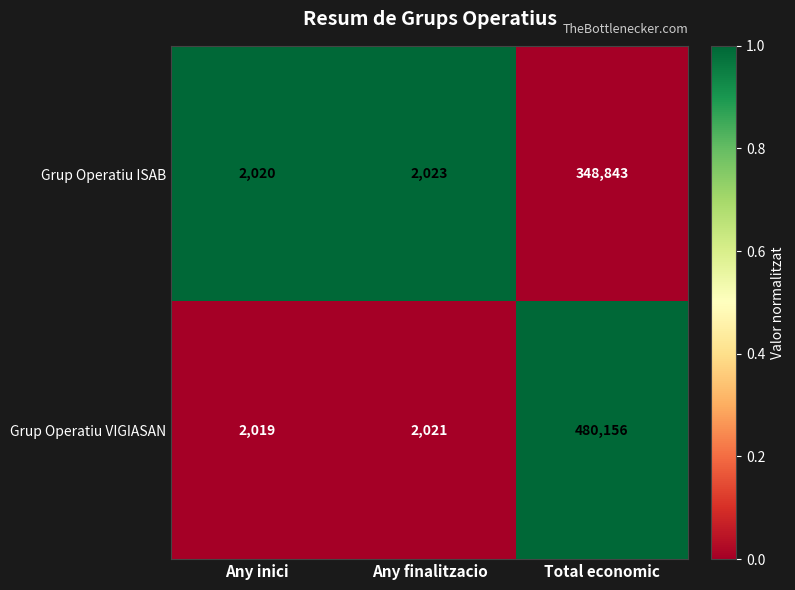

What is the approximate value of Grup Operatiu ISAB at Total economic, to the nearest 10?

348840